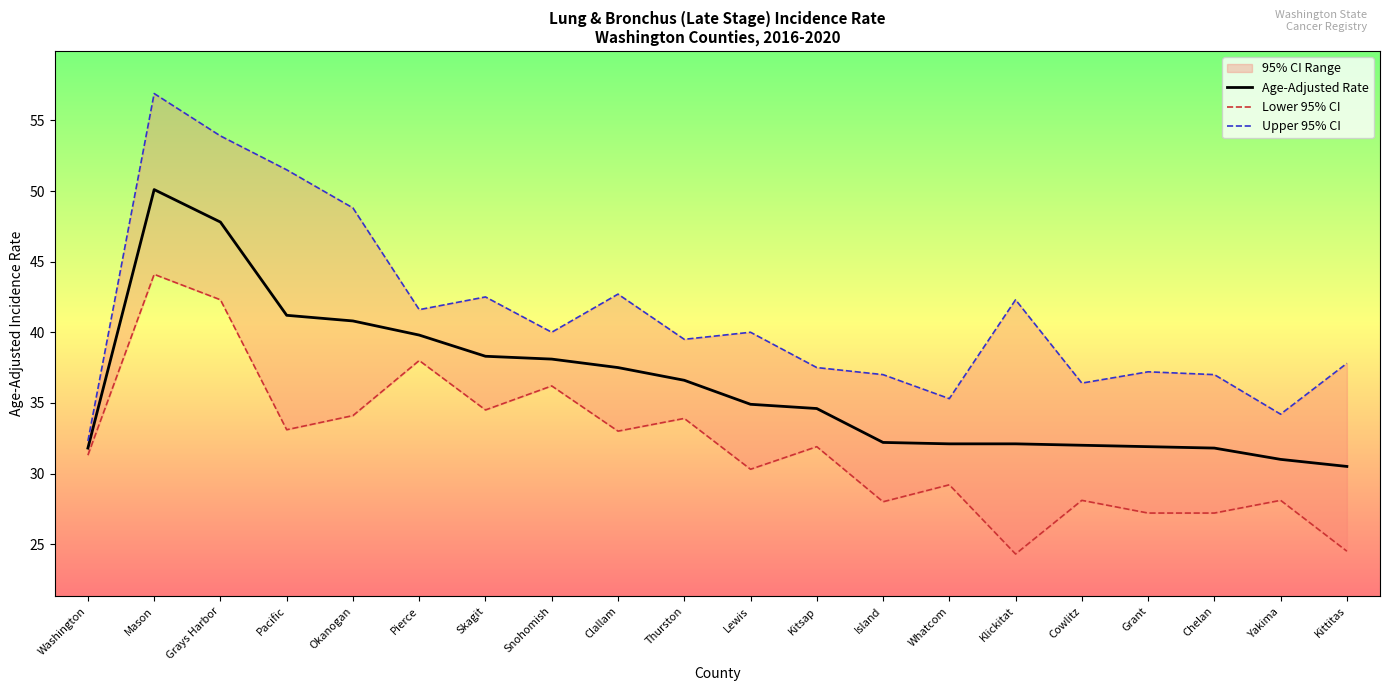

Where is Lower 95% CI nearest to the value 34?

Okanogan